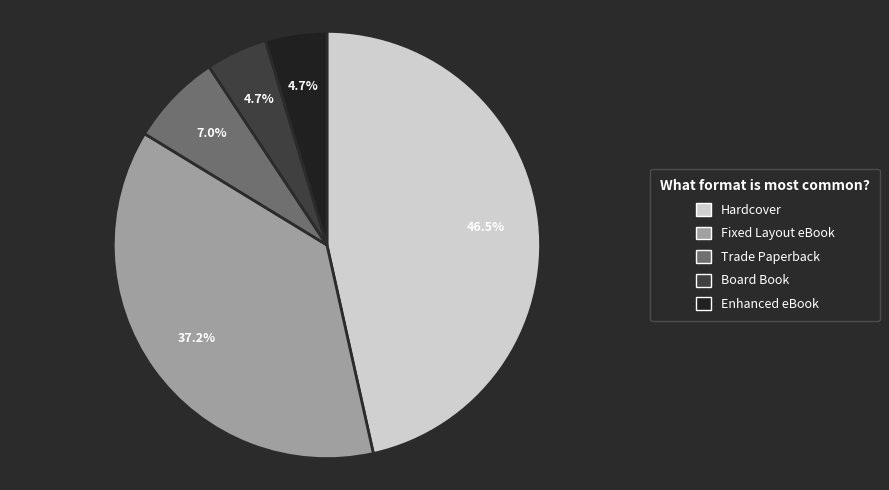

To the nearest percent, what is the combined percentage of Hardcover and Trade Paperback?

53%